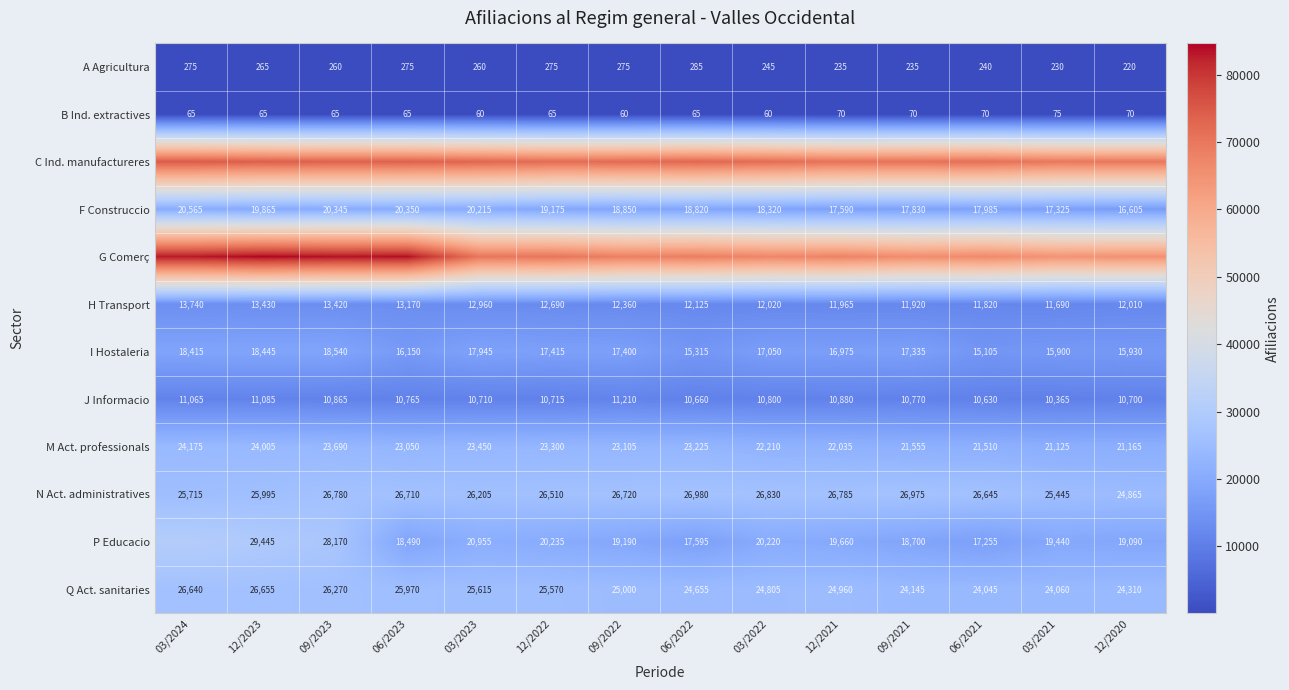

Which category has the highest value in the F Construccio series?

03/2024